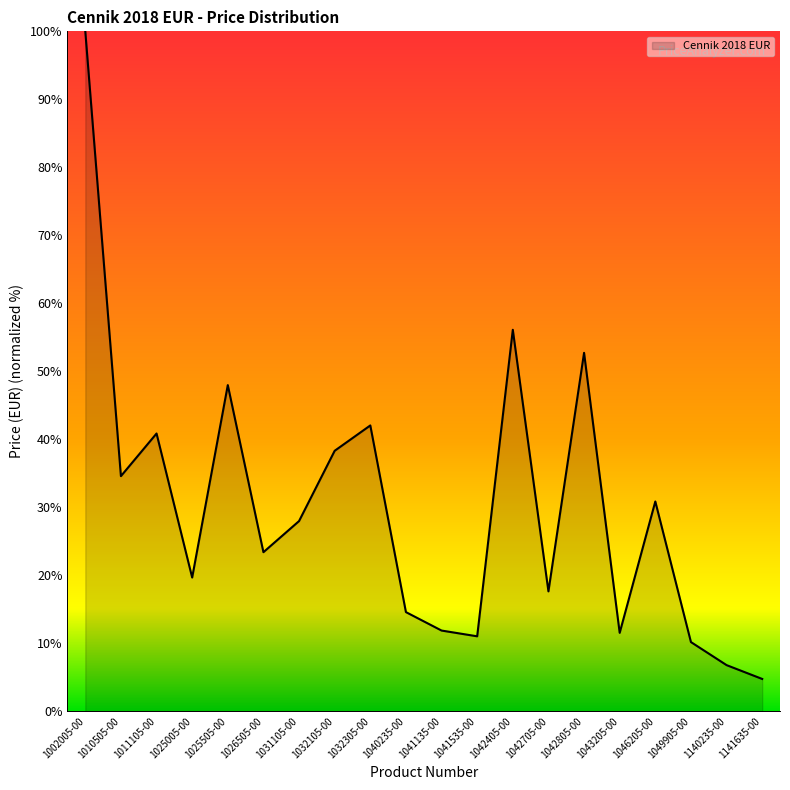

How many interior local peaks (higher than both neighbors) does the data have?

6